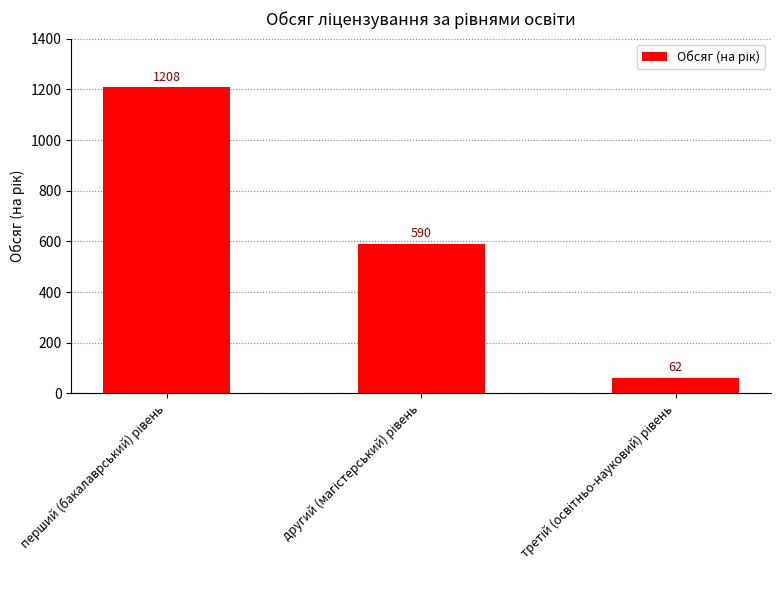

Are the bars horizontal?

No